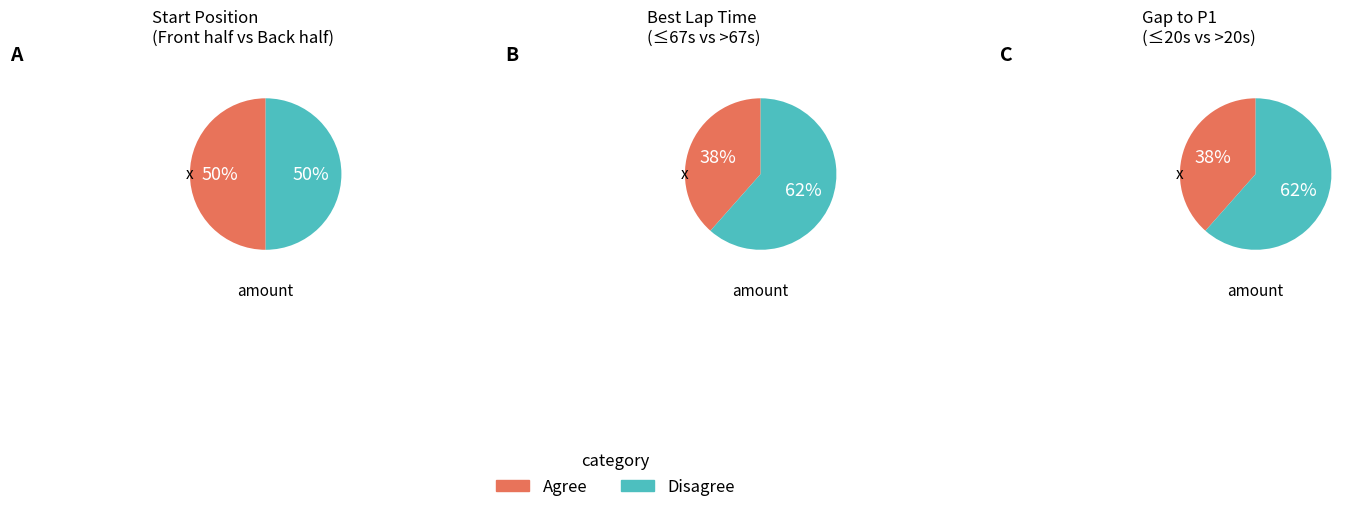

The John Curtis slice represents 1% of the pie. True or false?

False